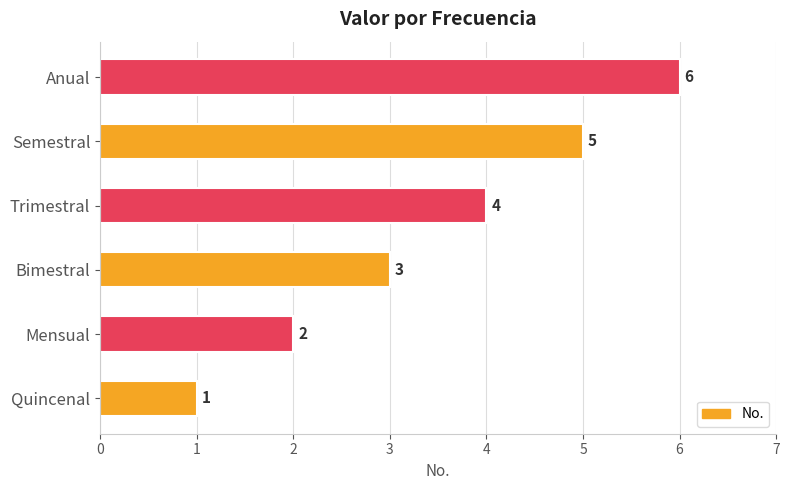

What is the difference between the second highest and second lowest values?

3